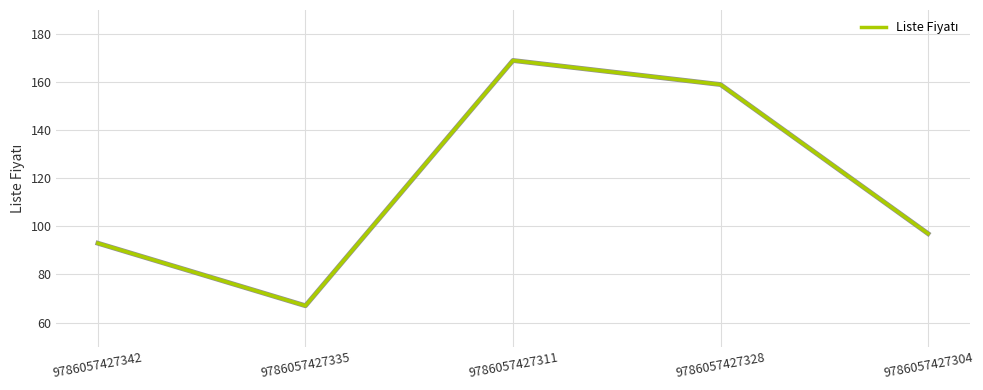

What is the average value?

117